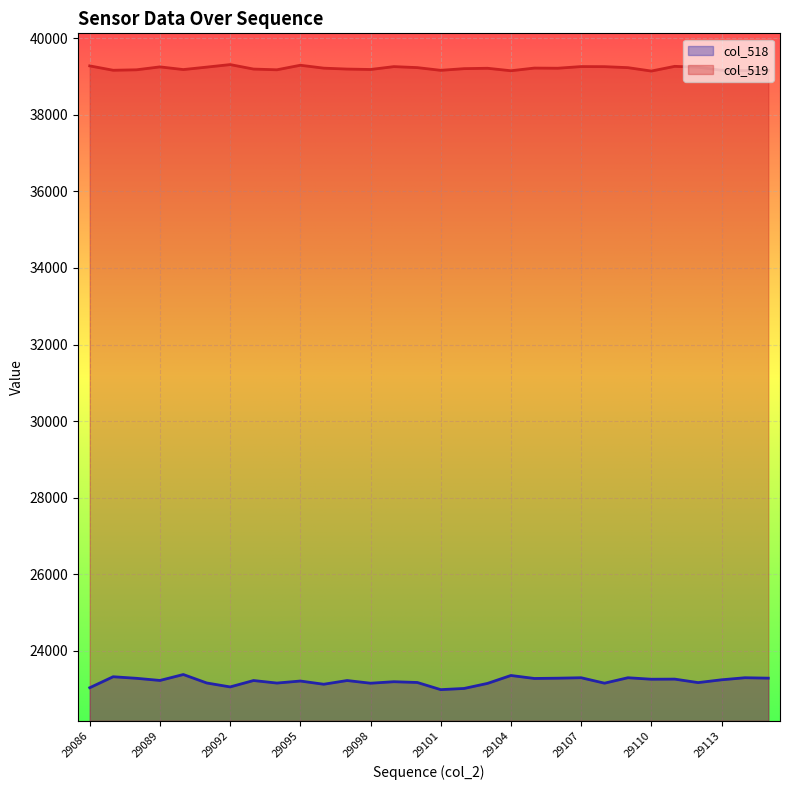

At which label is col_518 closest to 23182?

29099